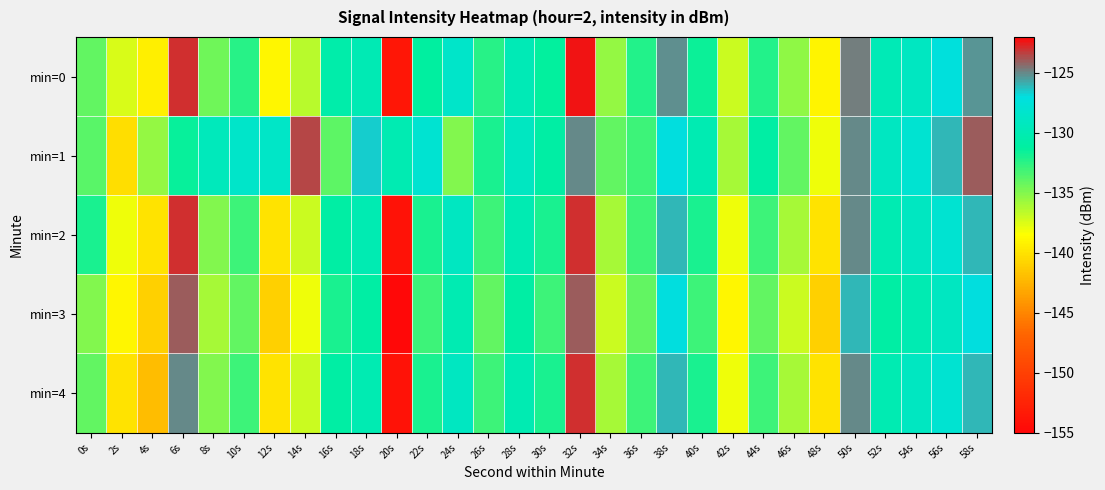

Which label corresponds to the smallest value in the chart?

20s